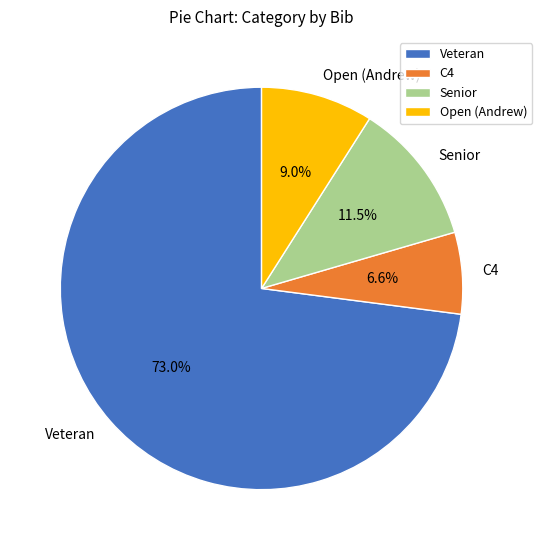

Combined, what portion of the pie is Open (Andrew) and Senior?

20.5%